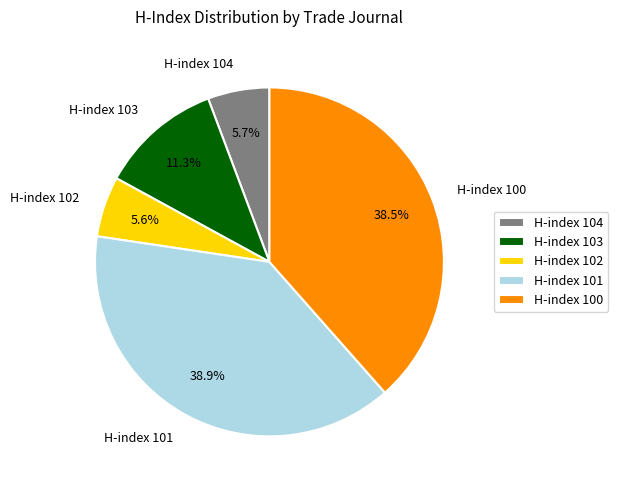

Does H-index 101 represent more than half of the total?

No